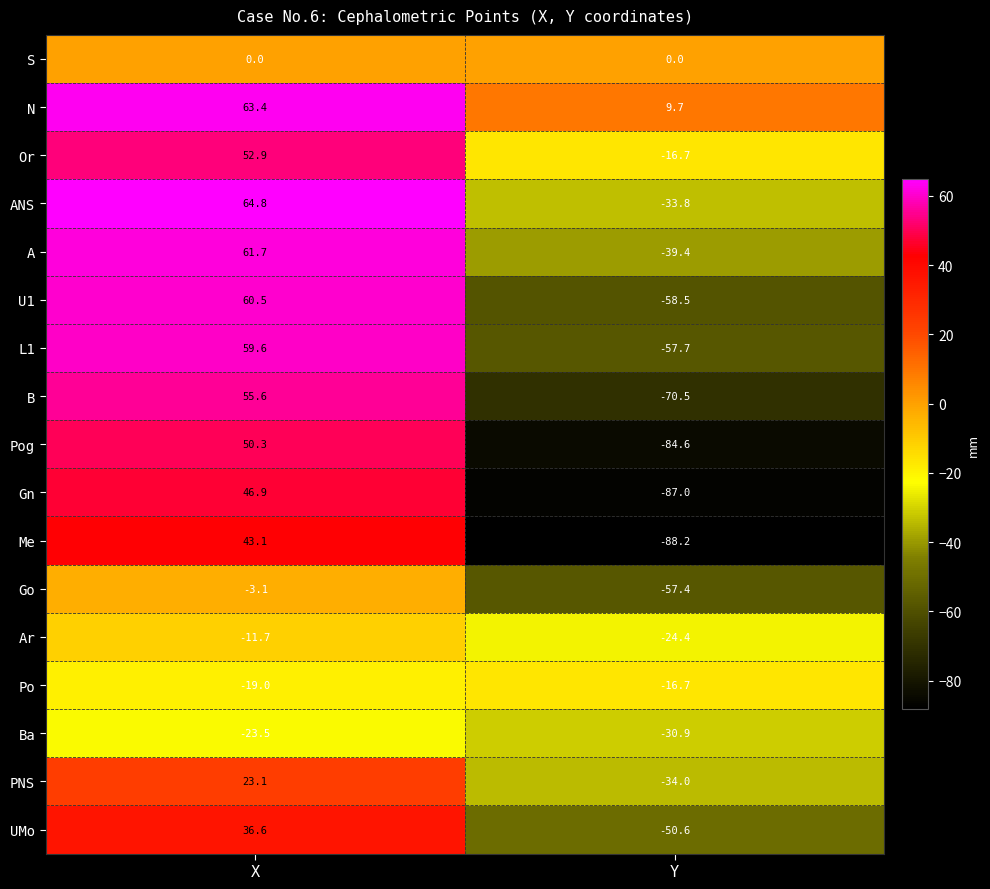

How many data points does each series have?

2